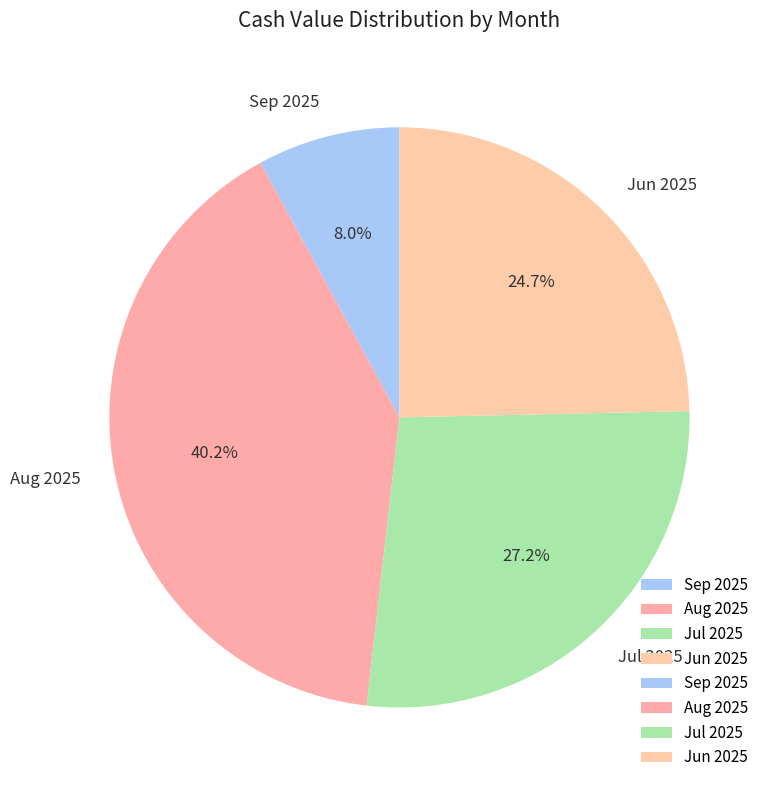

Which slice is the largest?

Aug 2025